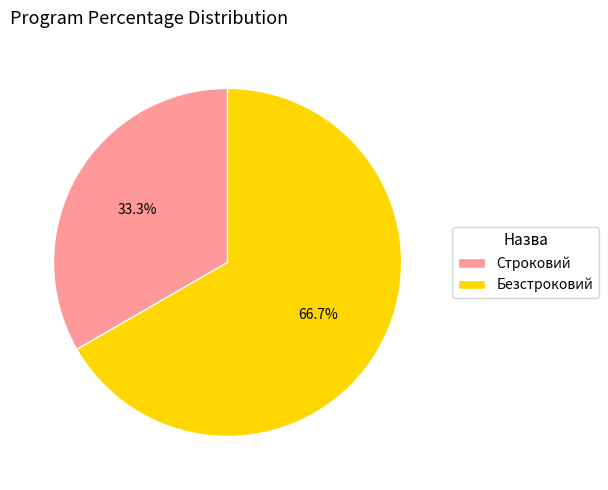

Is there a majority slice in this chart?

Yes